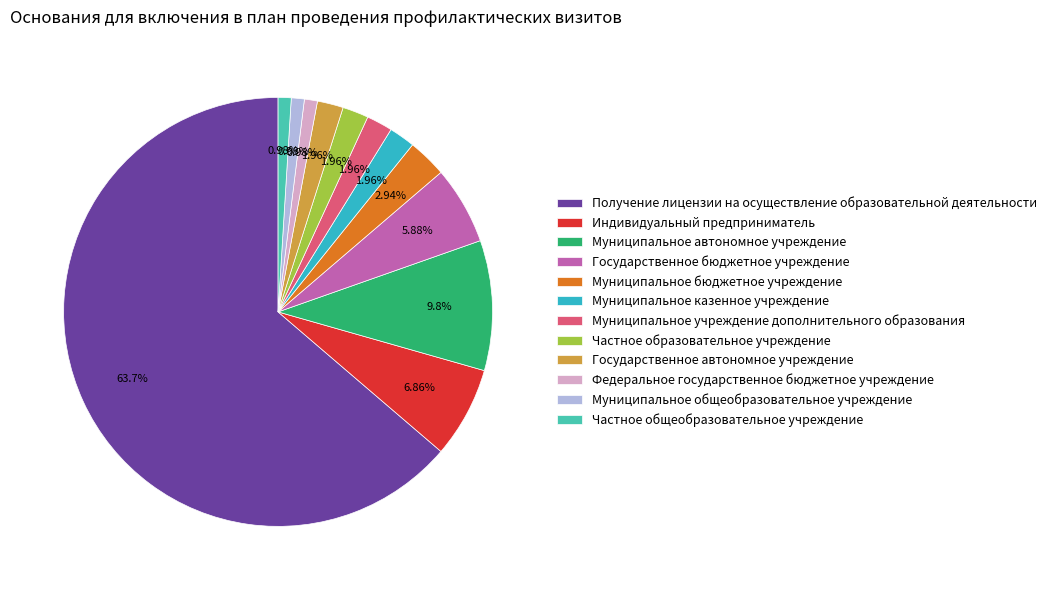

How many segments does this pie chart have?

12